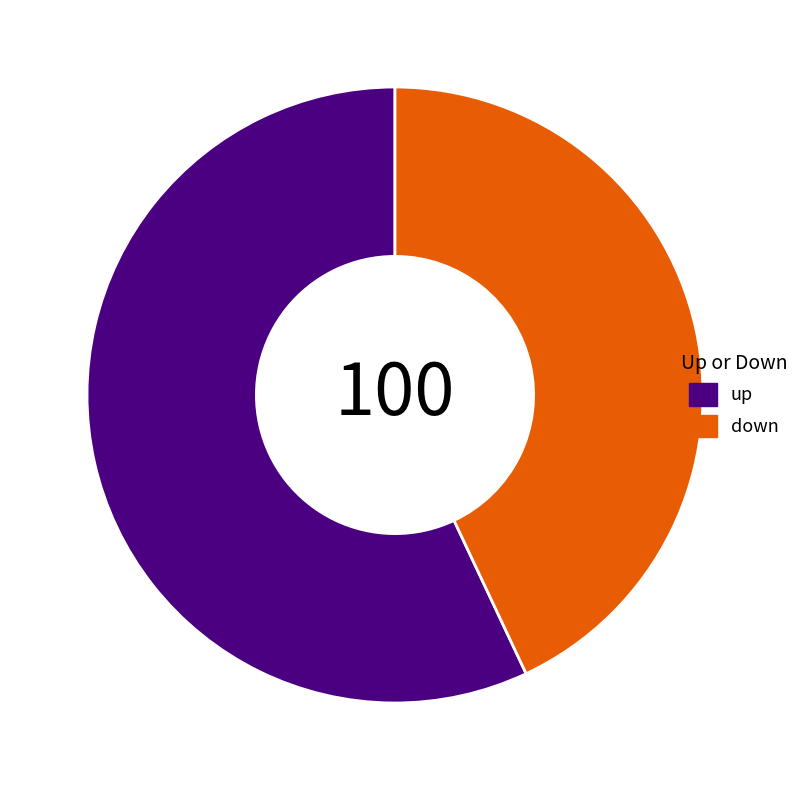

What is the ratio of the value at up to the value at down?

1.3